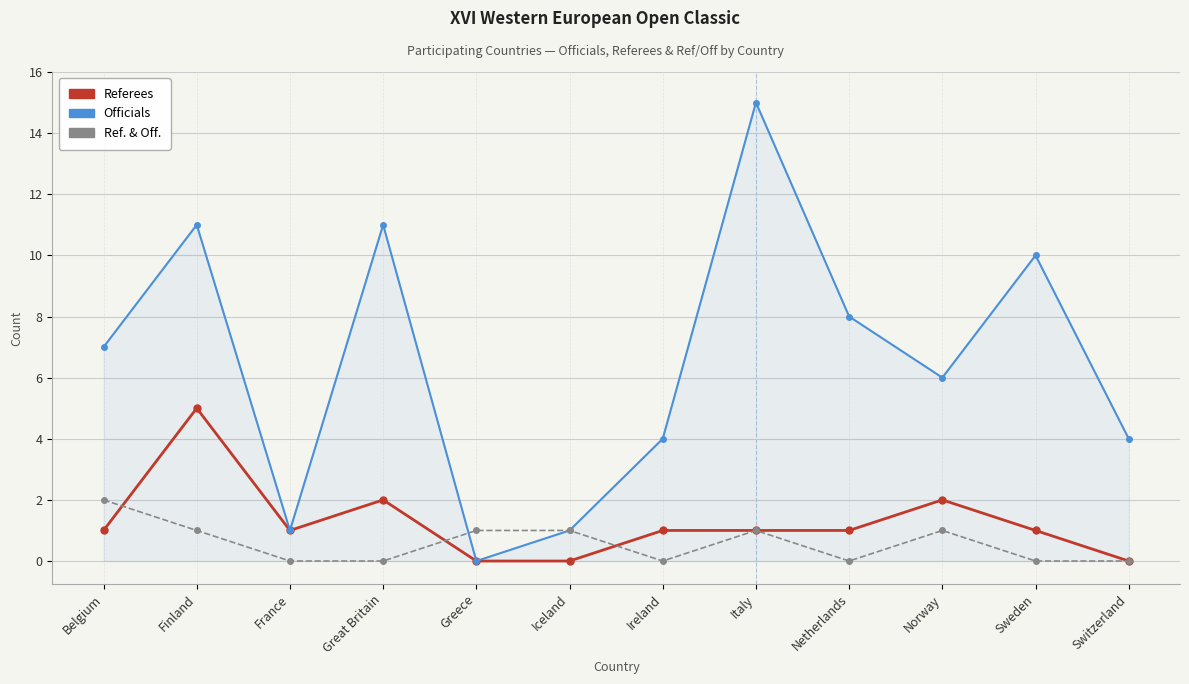

What is the difference between the second highest and minimum values in the Officials series?

11